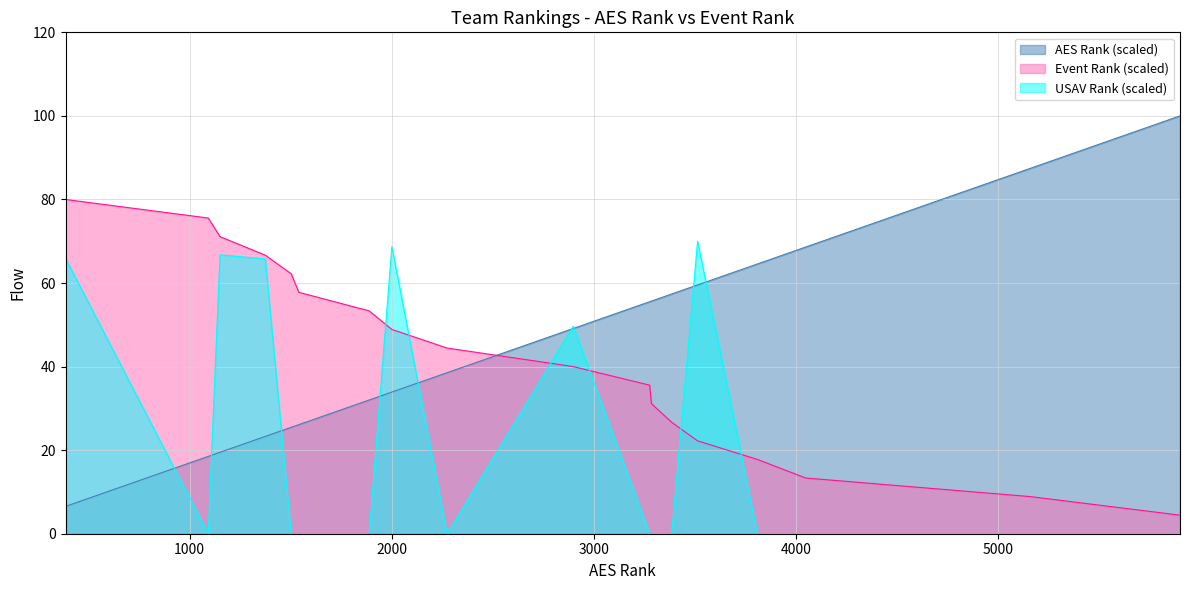

The Event Rank series shows 11.9 at Appalachia Rising. True or false?

False